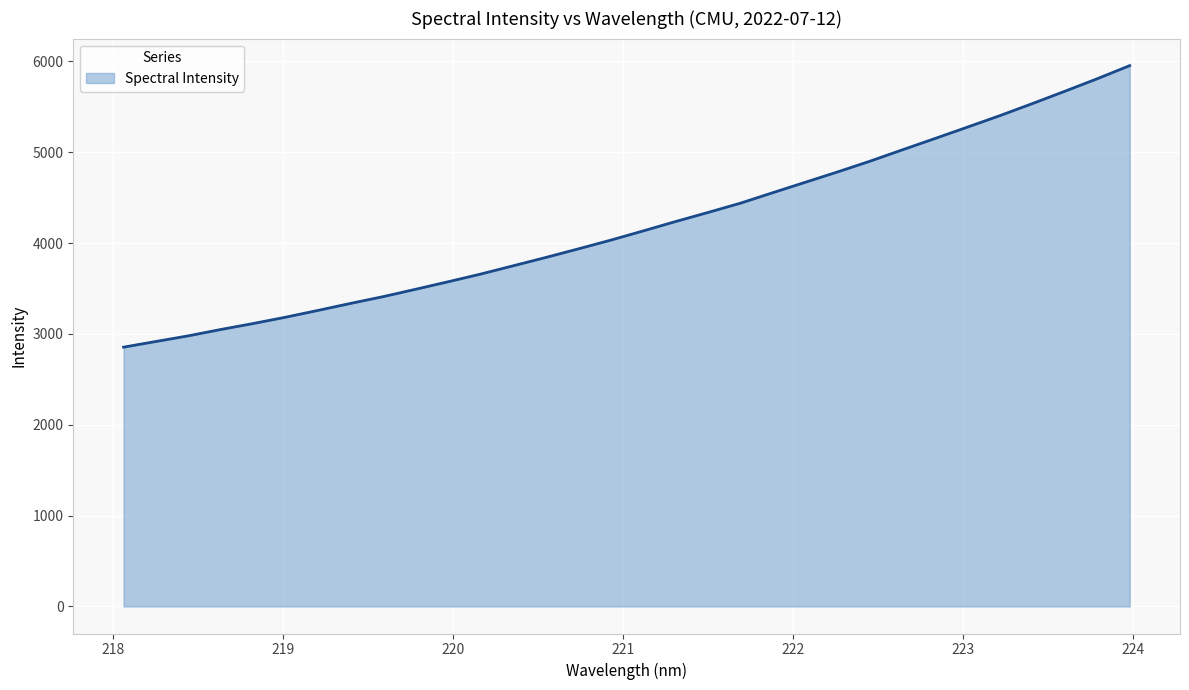

What is the greatest value displayed?

5953.8